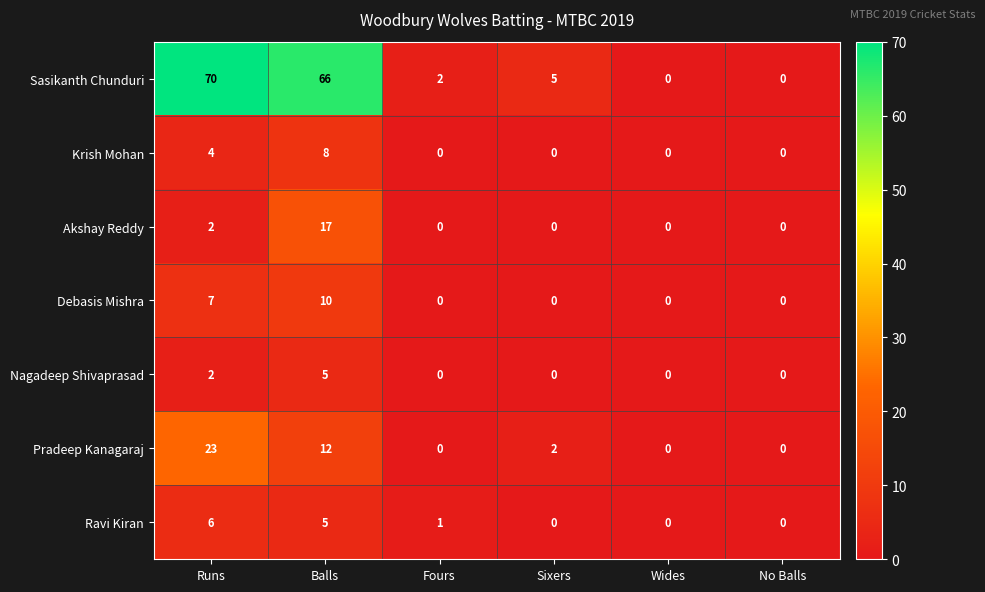

Rank the series by their maximum value, from lowest to highest.

Nagadeep Shivaprasad, Ravi Kiran, Krish Mohan, Debasis Mishra, Akshay Reddy, Pradeep Kanagaraj, Sasikanth Chunduri